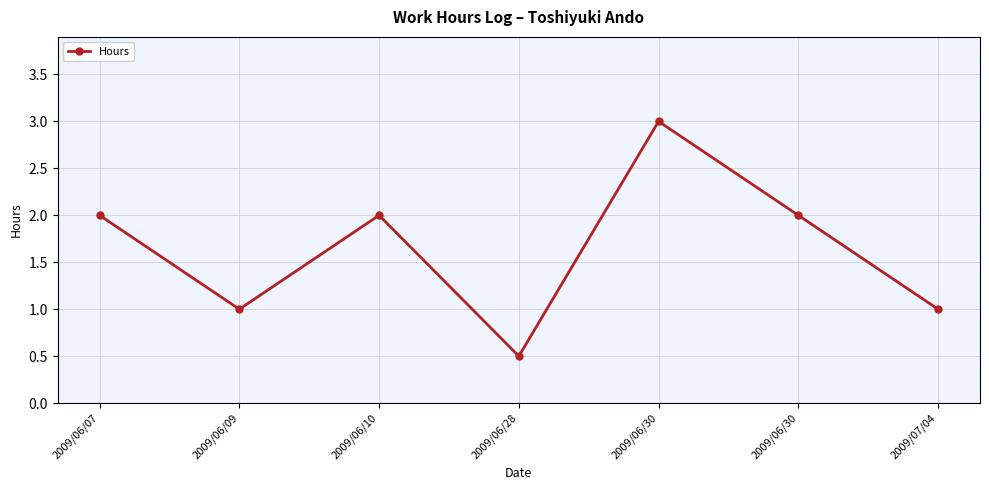

What is the label of the 7th point from the left?

2009/07/04